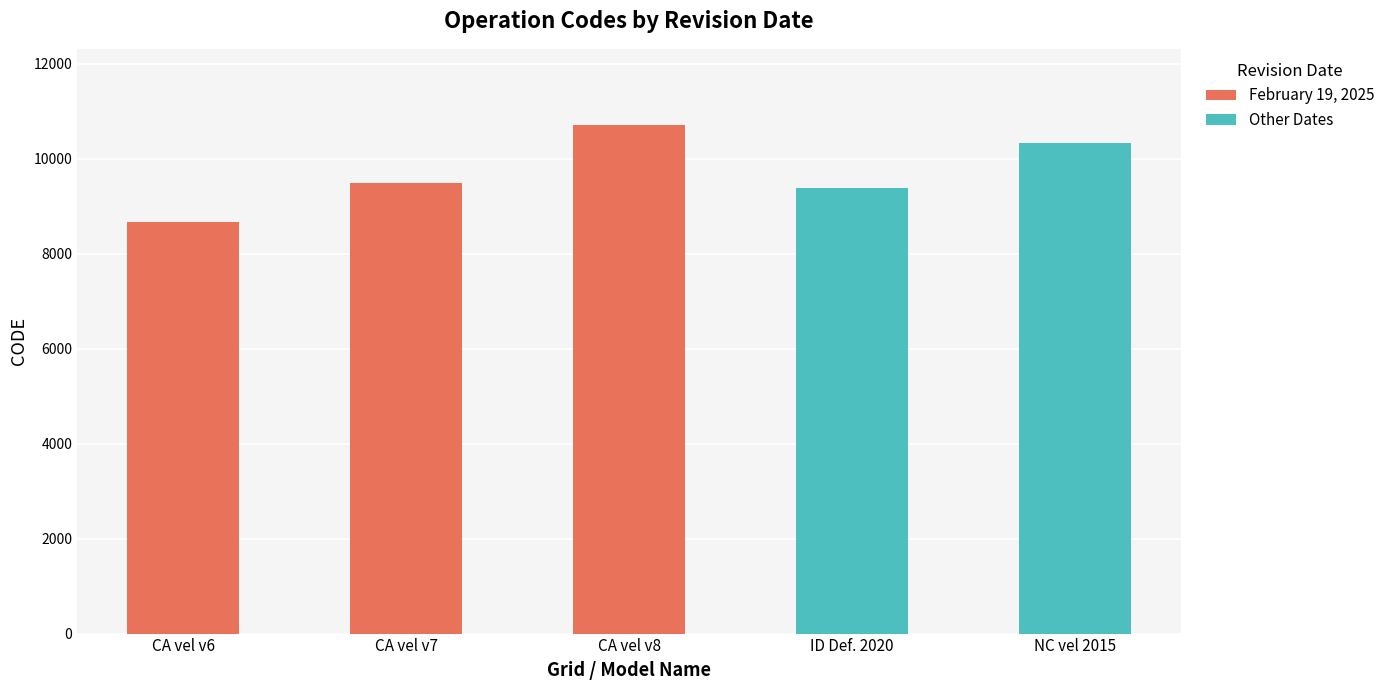

The chart shows a value of 9483 at February 19, 2025. True or false?

True